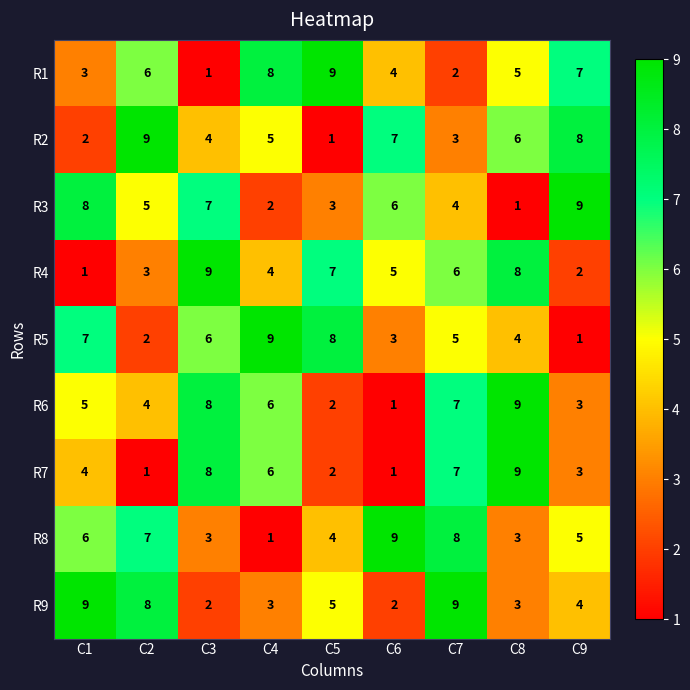

Count the R8 values in the range 3 to 7.

6